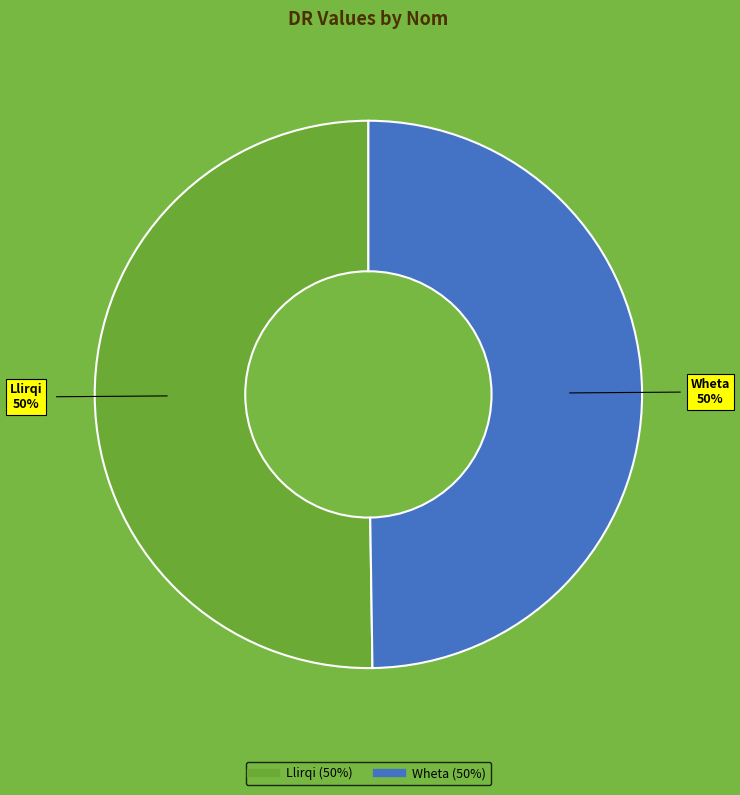

True or false: Llirqi accounts for 50% of the total.

True